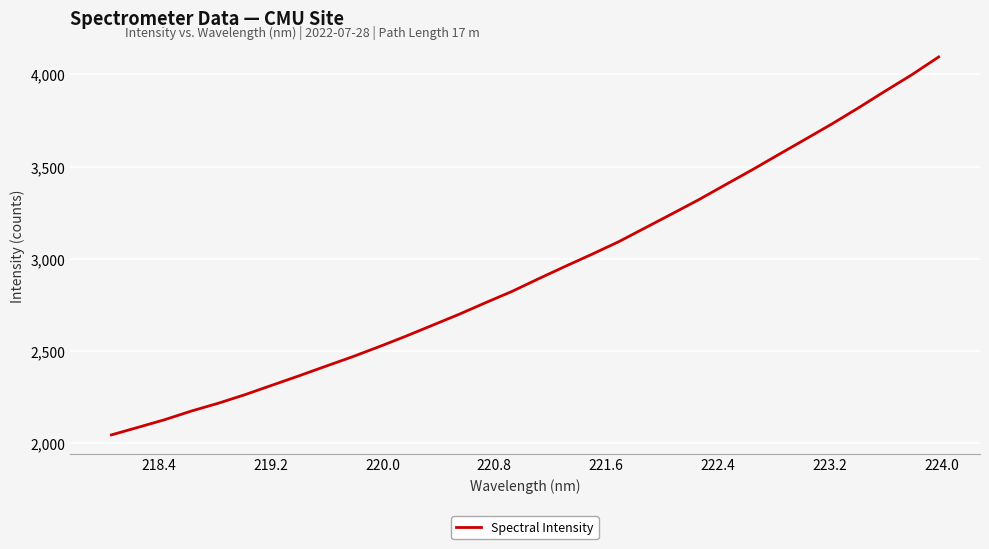

What is the difference between the maximum and minimum values?

2049.5